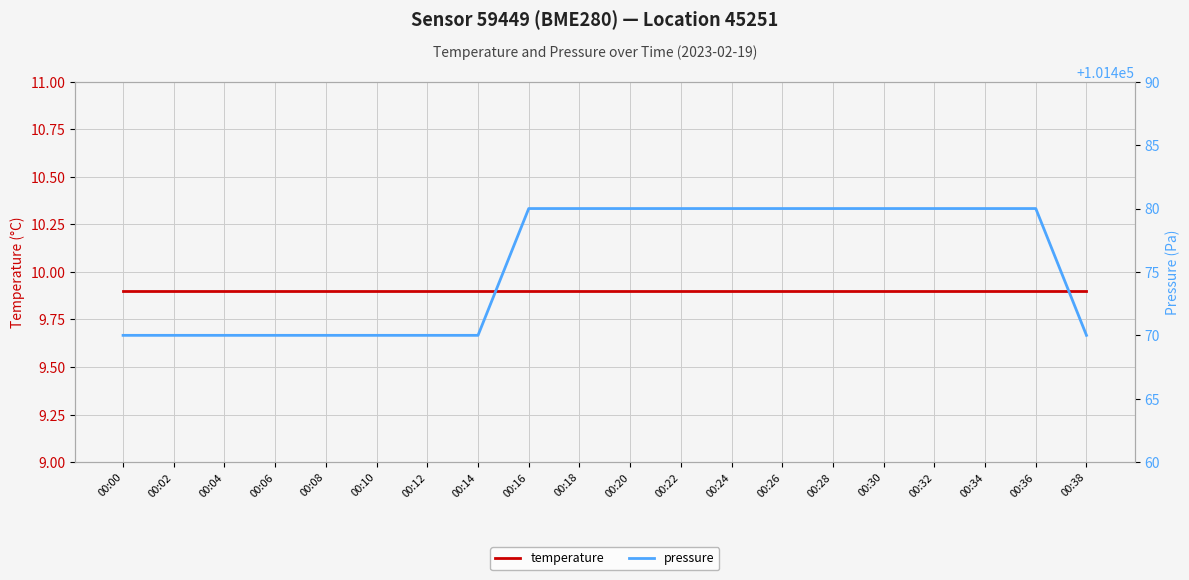

Reading left to right, extract all data points from this chart.

temperature: 00:00=9.9	00:02=9.9	00:04=9.9	00:06=9.9	00:08=9.9	00:10=9.9	00:12=9.9	00:14=9.9	00:16=9.9	00:18=9.9	00:20=9.9	00:22=9.9	00:24=9.9	00:26=9.9	00:28=9.9	00:30=9.9	00:32=9.9	00:34=9.9	00:36=9.9	00:38=9.9
pressure: 00:00=101470.0	00:02=101470.0	00:04=101470.0	00:06=101470.0	00:08=101470.0	00:10=101470.0	00:12=101470.0	00:14=101470.0	00:16=101480.0	00:18=101480.0	00:20=101480.0	00:22=101480.0	00:24=101480.0	00:26=101480.0	00:28=101480.0	00:30=101480.0	00:32=101480.0	00:34=101480.0	00:36=101480.0	00:38=101470.0